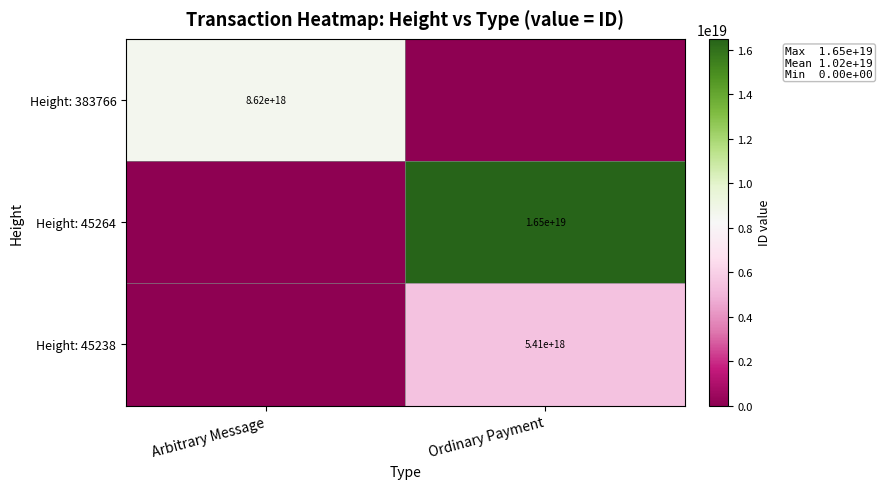

Is it true that Height: 45264 equals 3657874399638946304 at Ordinary Payment?

False